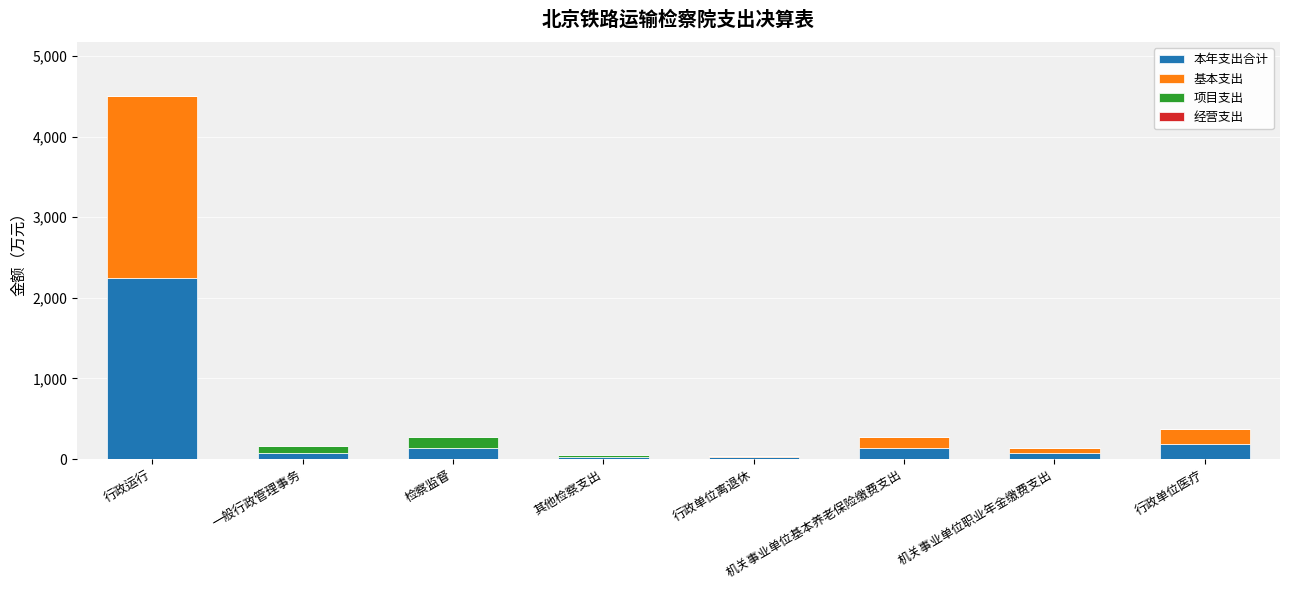

What is the sum of all 本年支出合计 values?

2903.3